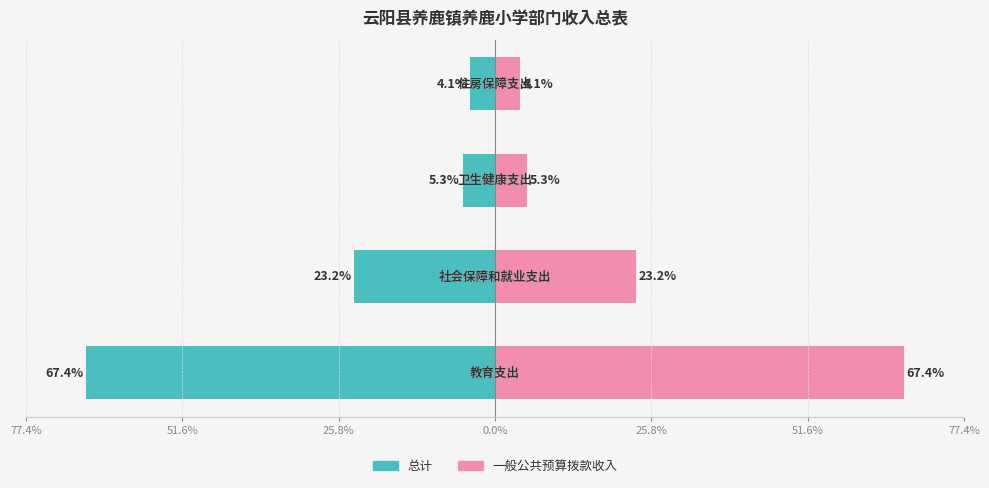

How many values in the 一般公共预算拨款收入 series are below 23?

2